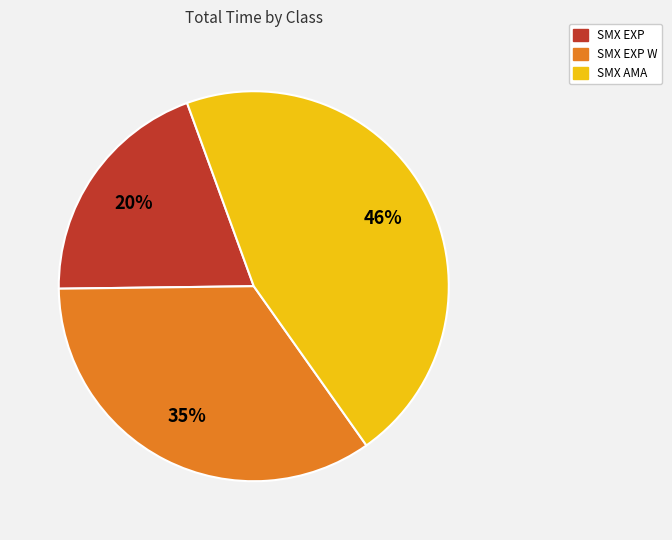

To the nearest percent, what is the difference between the largest and smallest slice percentages?

26%